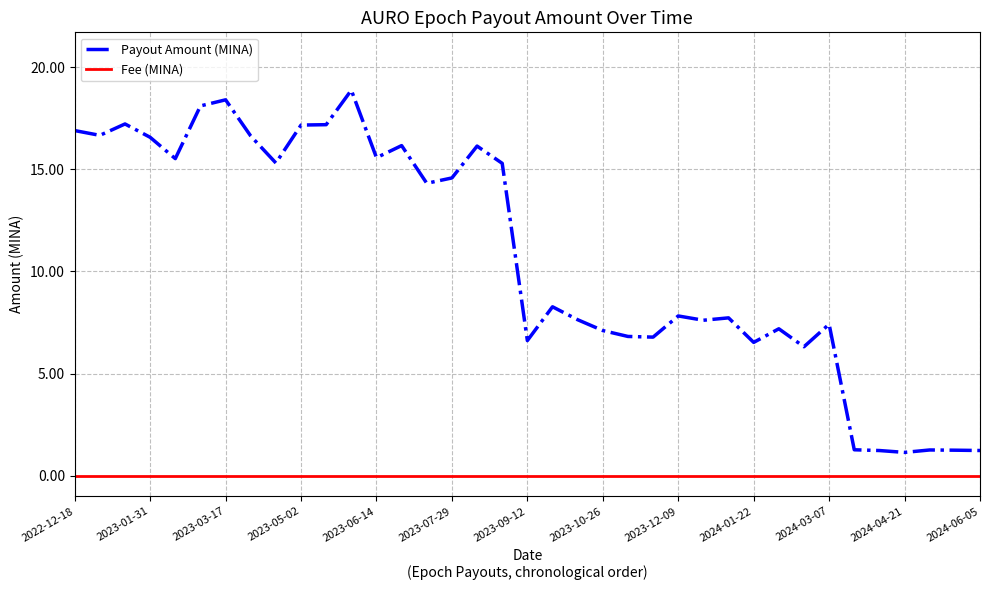

Rank the series by their maximum value, from lowest to highest.

Fee (MINA), Payout Amount (MINA)